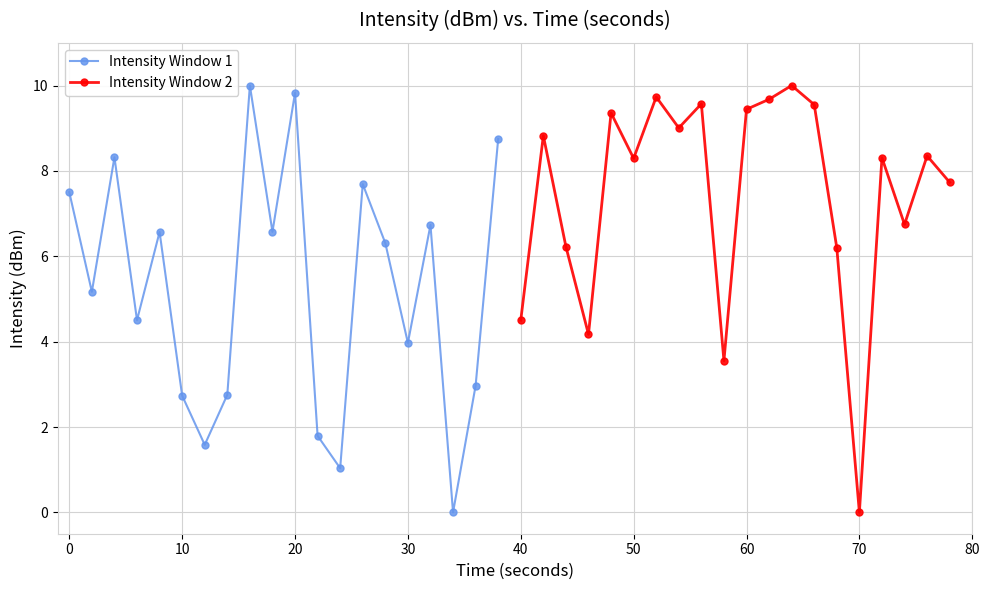

What is the value of the Intensity Window 2 point at the 20th from the left?

7.7